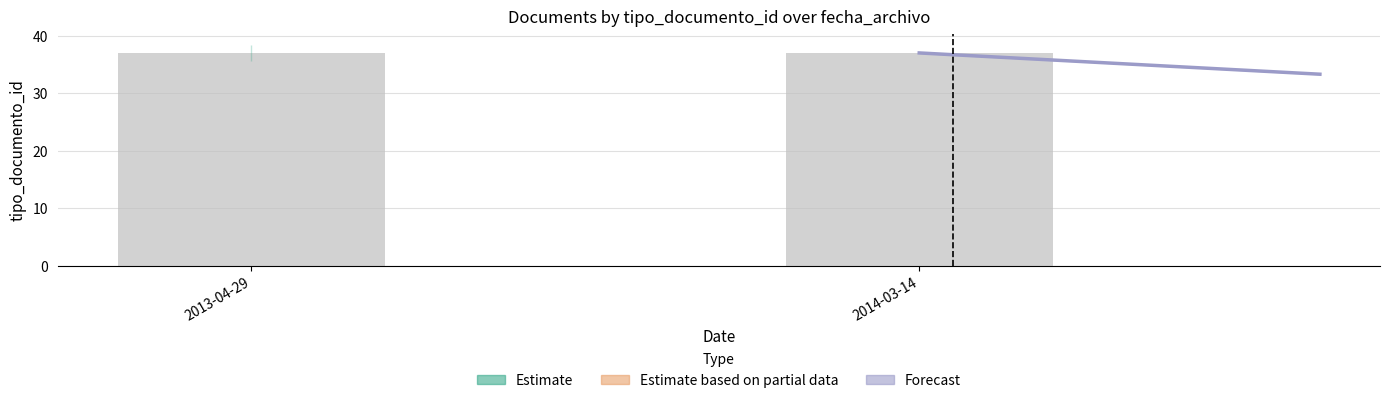

How many bars are there in total?

2